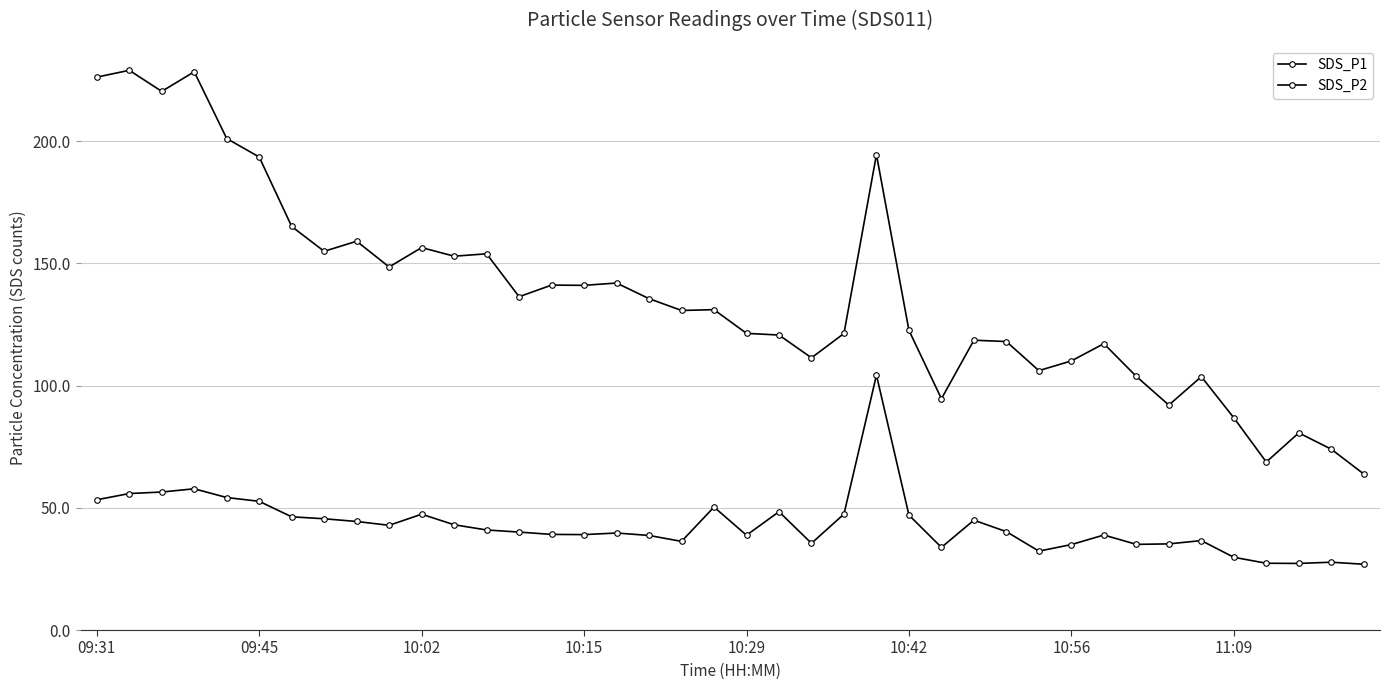

How many data points in SDS_P1 are less than 131?

20